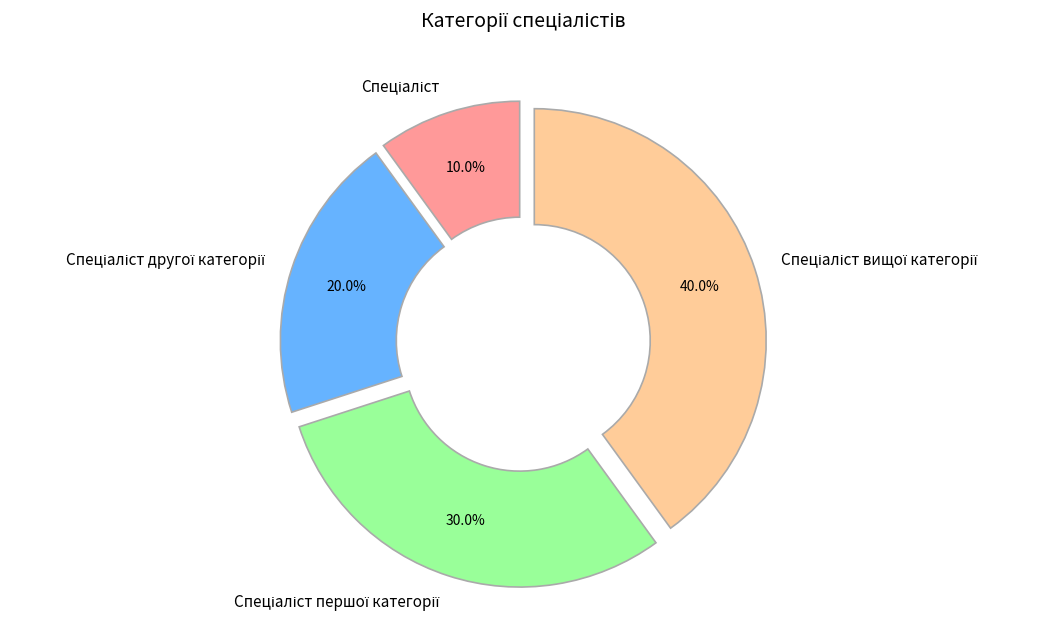

To the nearest percent, what percentage of the pie is Спеціаліст першої категорії?

30%